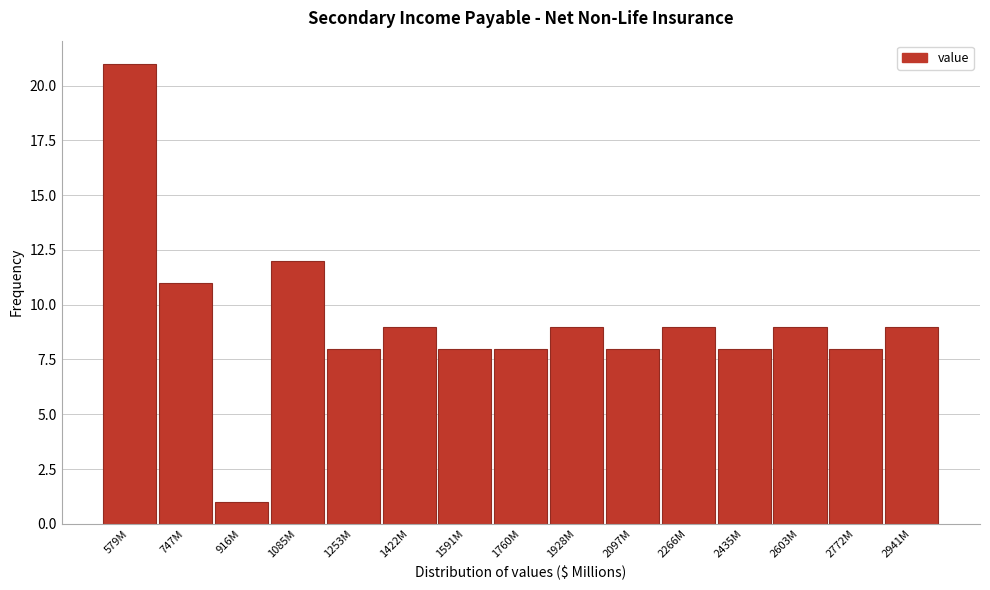

Reading right to left, extract all data points from this chart.

2941M=9	2772M=8	2603M=9	2435M=8	2266M=9	2097M=8	1928M=9	1760M=8	1591M=8	1422M=9	1253M=8	1085M=12	916M=1	747M=11	579M=21